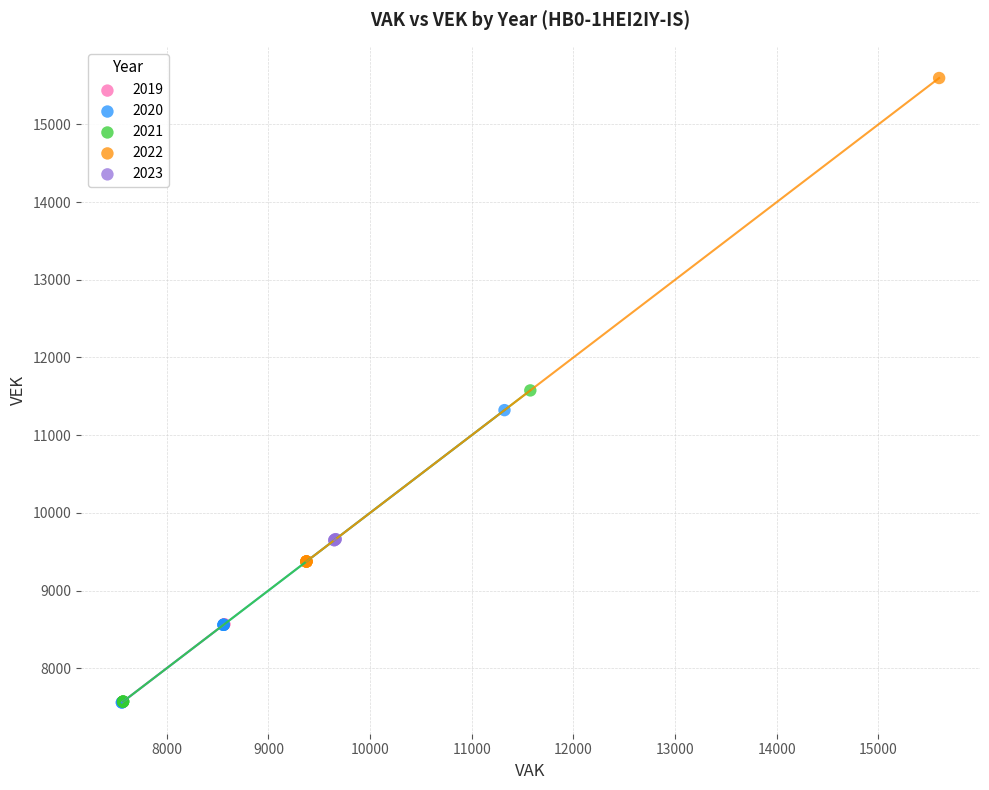

Which series has the largest Y range (max minus min)?

2022